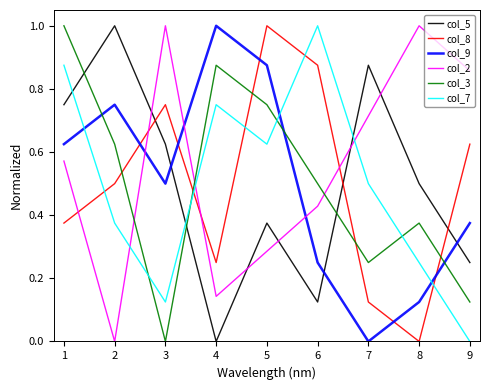

Between 1 and 6, which series saw the biggest shift?

col_5